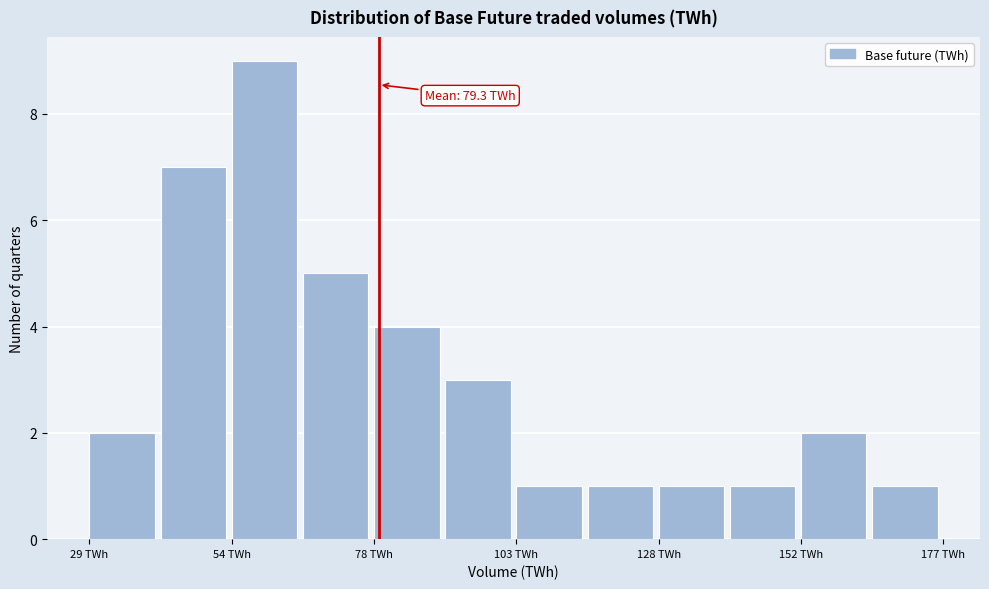

Around what value on the x-axis is the tallest bar? Give the approximate position of its centre, as read against the axis.

60